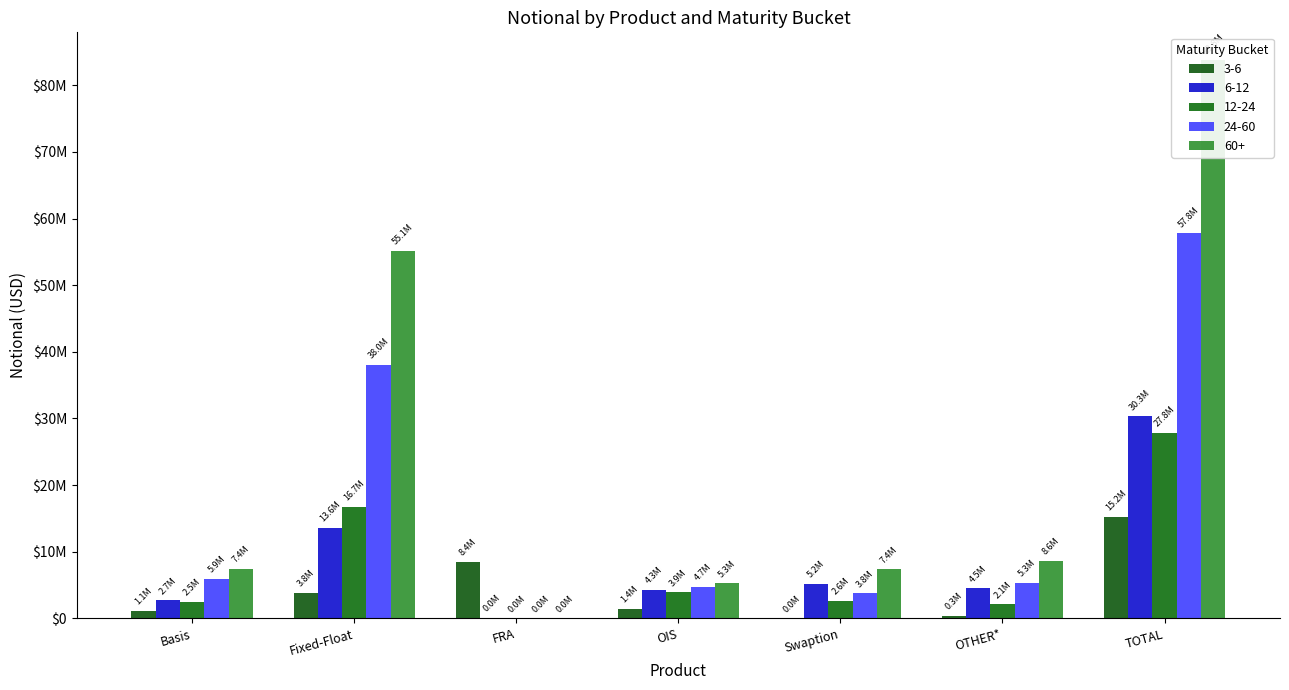

What is the difference between the 12-24 values at OTHER* and Swaption?

523894